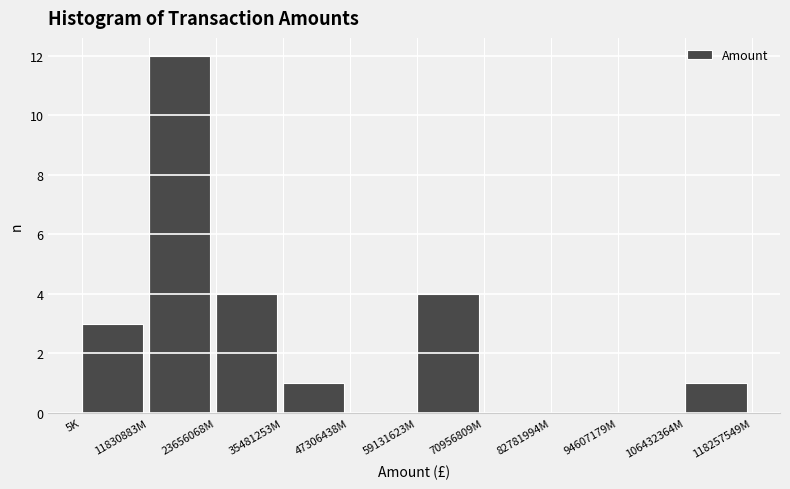

Reading left to right, what are all the values shown in this chart?

5K=3	11830883M=12	23656068M=4	35481253M=1	47306438M=0	59131623M=4	70956809M=0	82781994M=0	94607179M=0	106432364M=1